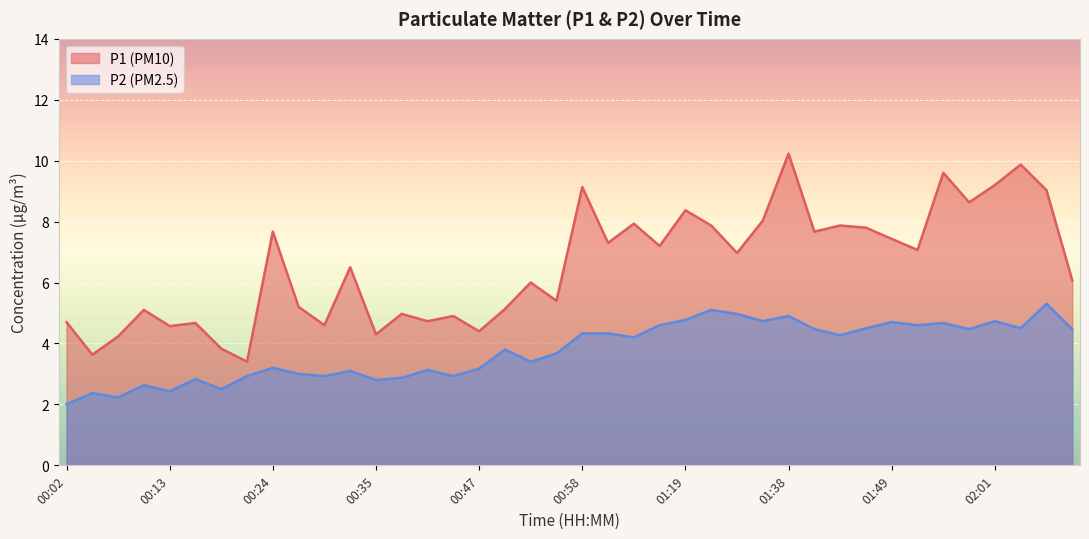

At which label does P1 first exceed 6?

00:24